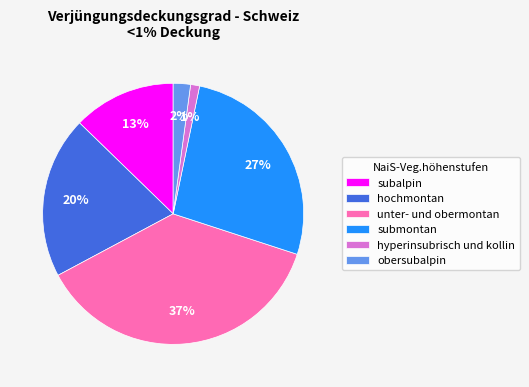

To the nearest percent, what is the difference between the largest and smallest slice percentages?

36%